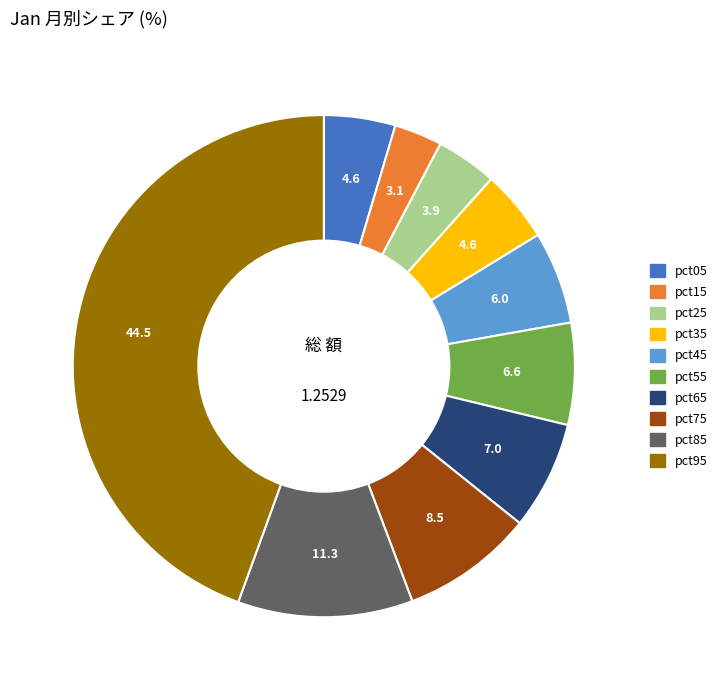

How many slices are in this pie chart?

10